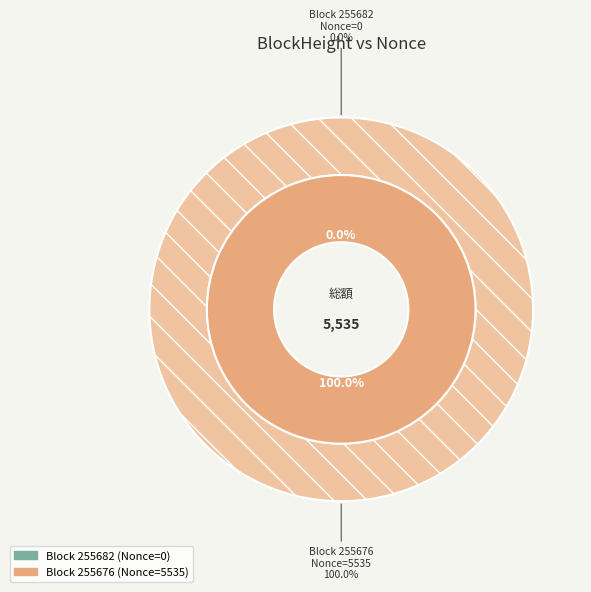

The 255676 slice represents 86% of the pie. True or false?

False